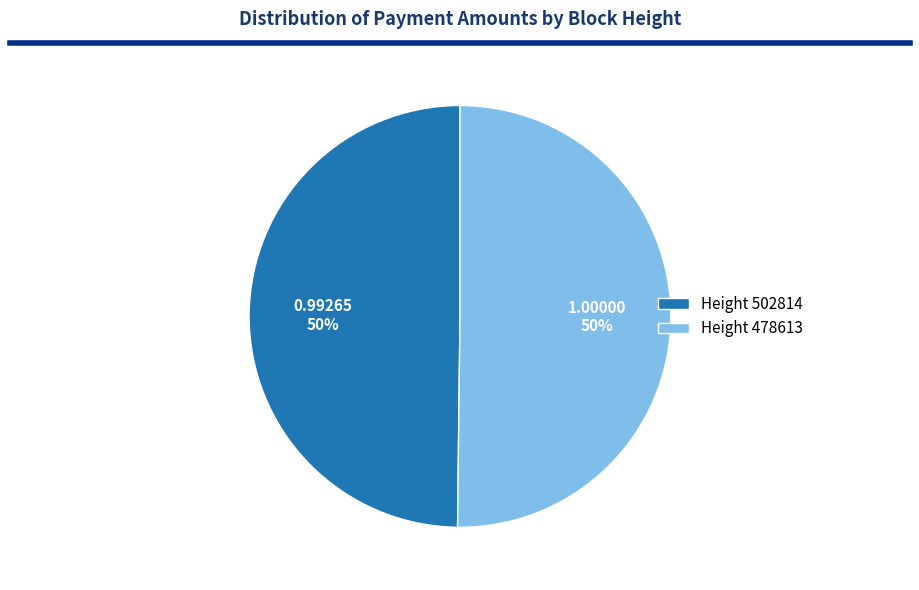

To the nearest percent, what is the average slice percentage?

50%